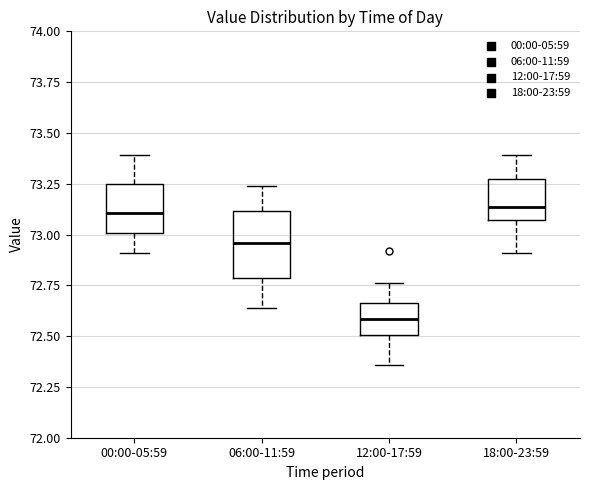

Which box's median line is the lowest?

12:00-17:59